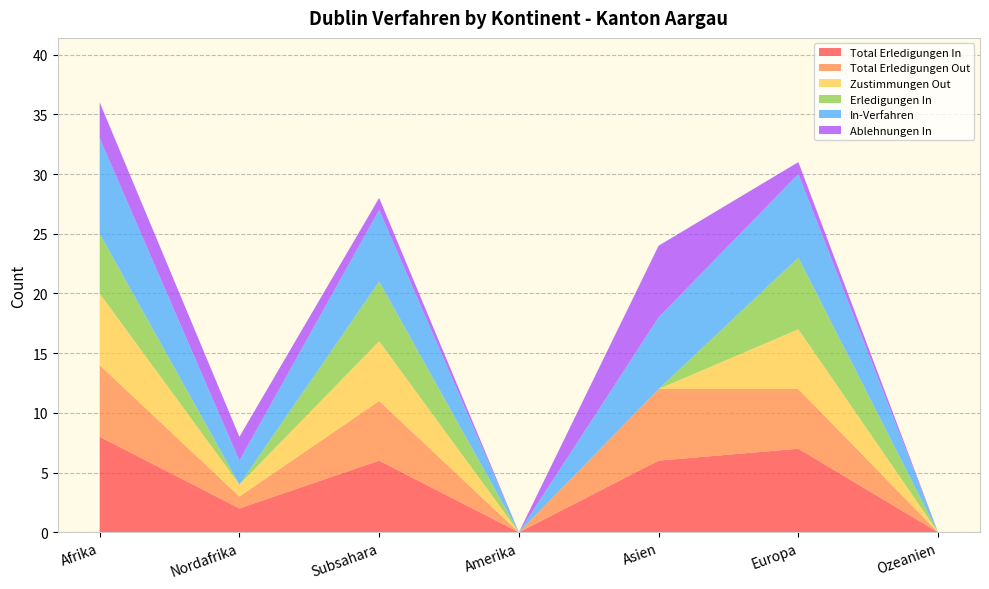

Reading left to right, list all the values displayed in this chart.

Total Erledigungen In: 8	2	6	0	6	7	0
Total Erledigungen Out: 6	1	5	0	6	5	0
Zustimmungen Out: 6	1	5	0	0	5	0
Erledigungen In: 5	0	5	0	0	6	0
In-Verfahren: 8	2	6	0	6	7	0
Ablehnungen In: 3	2	1	0	6	1	0